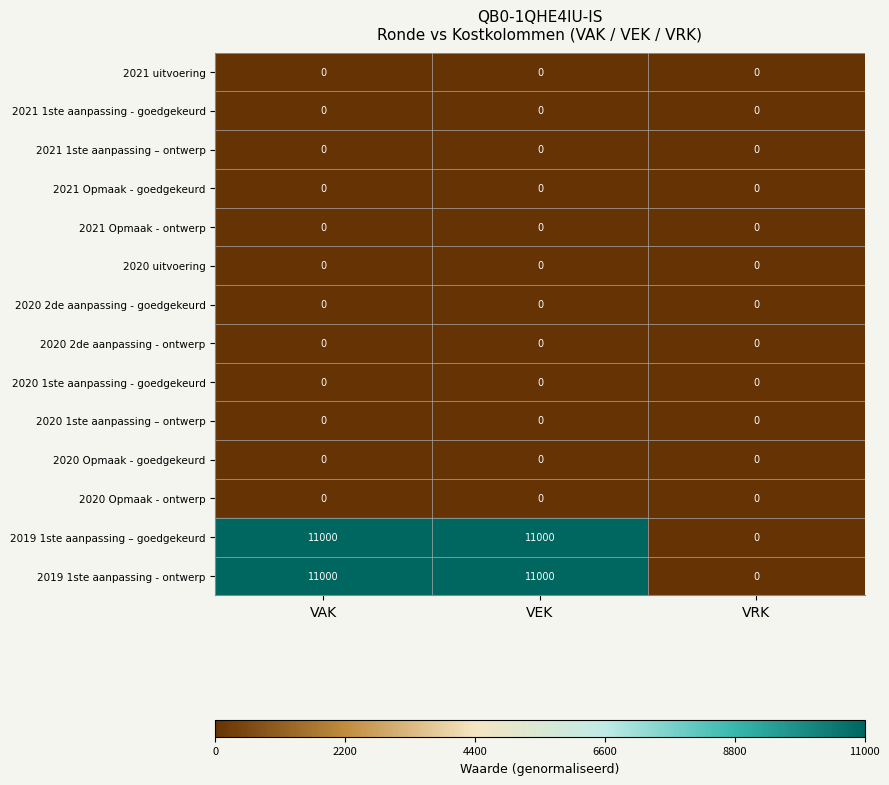

What is the difference between the maximum and minimum values in the 2019 1ste aanpassing – goedgekeurd series?

11000